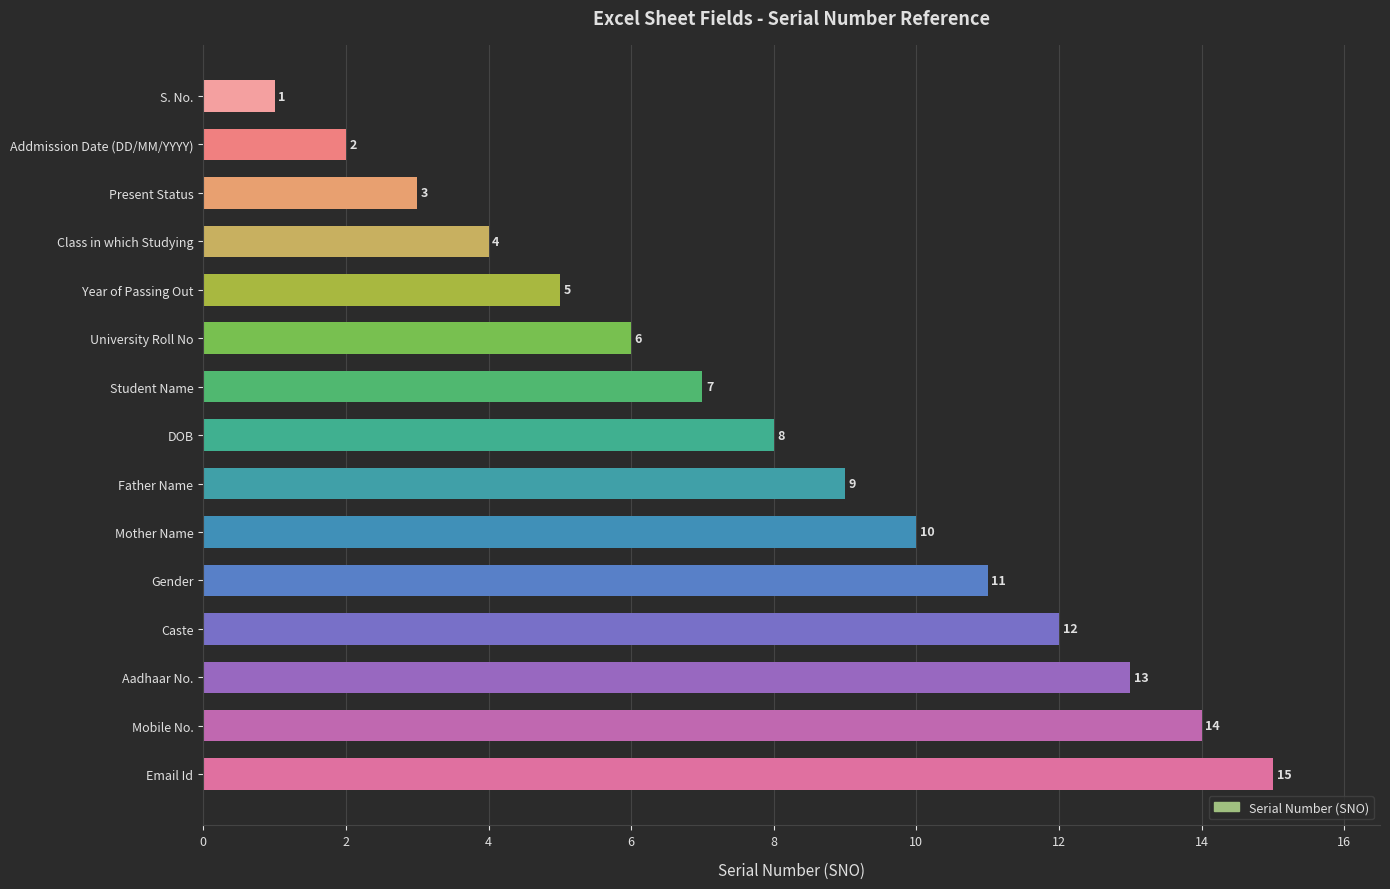

What is the minimum value shown in the chart?

1